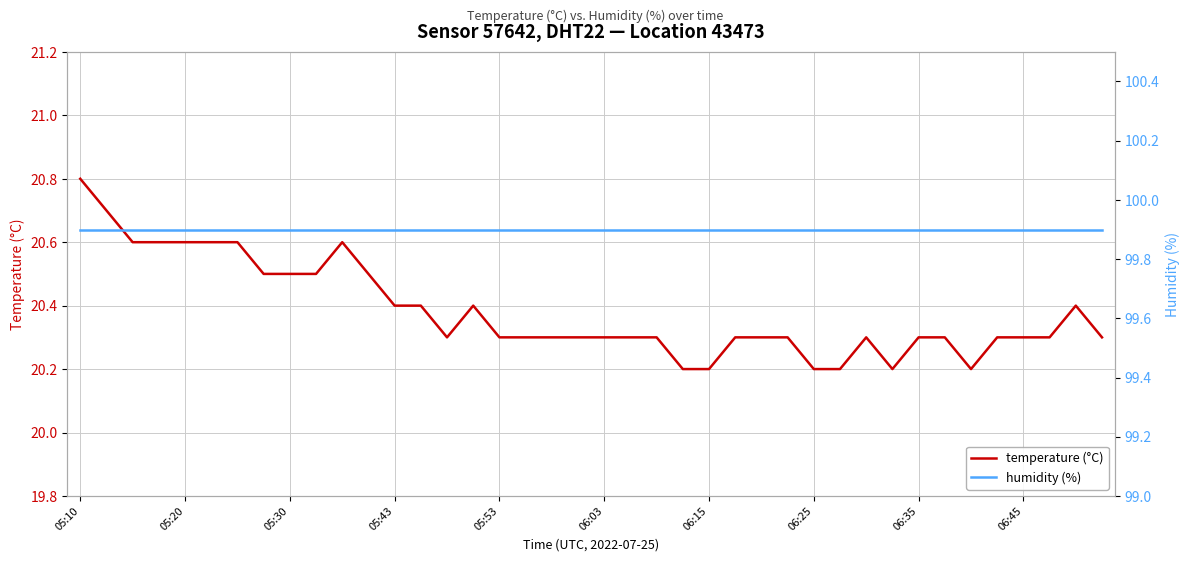

What is the sum of all humidity (%) values?

3996.0